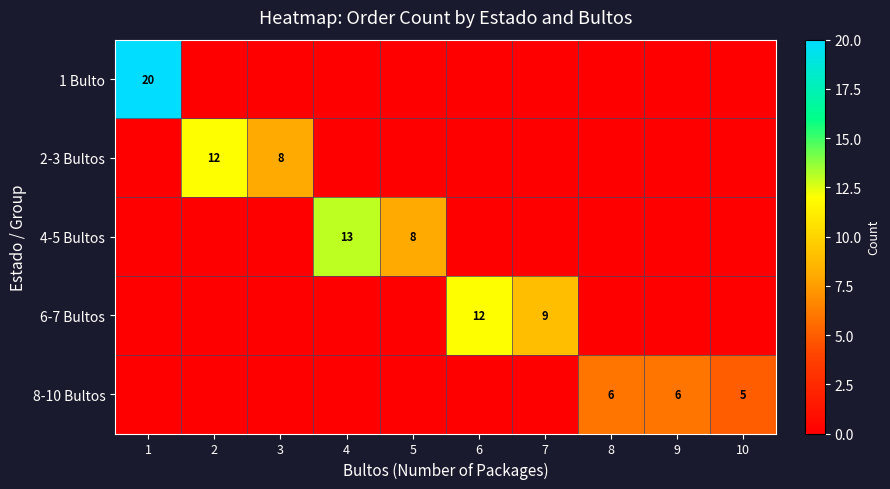

Which label corresponds to the largest value in the chart?

1